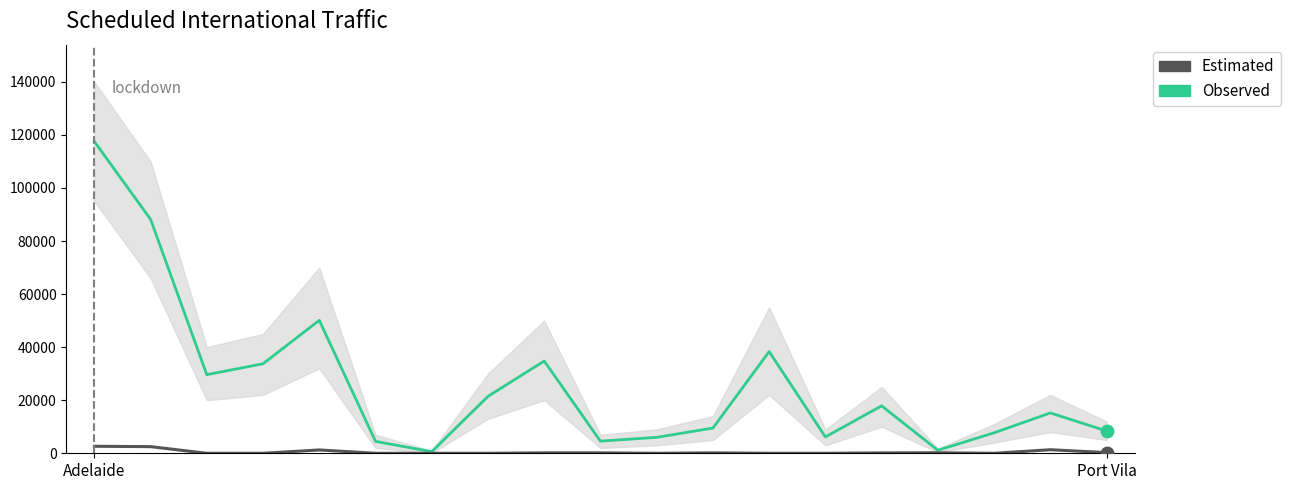

Which series has the largest Y range (max minus min)?

Observed